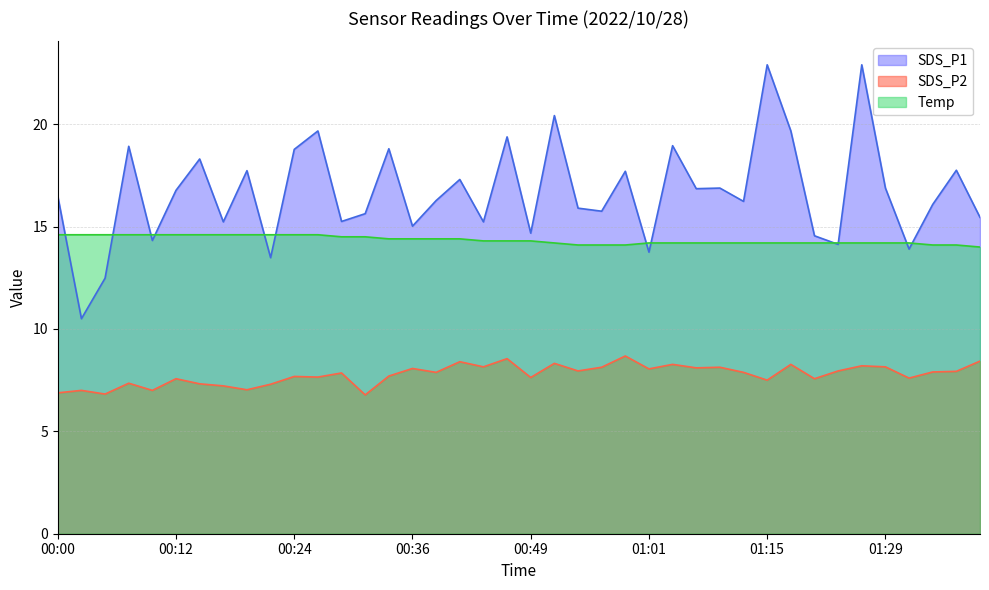

True or false: SDS_P1 and SDS_P2 cross at least once.

False